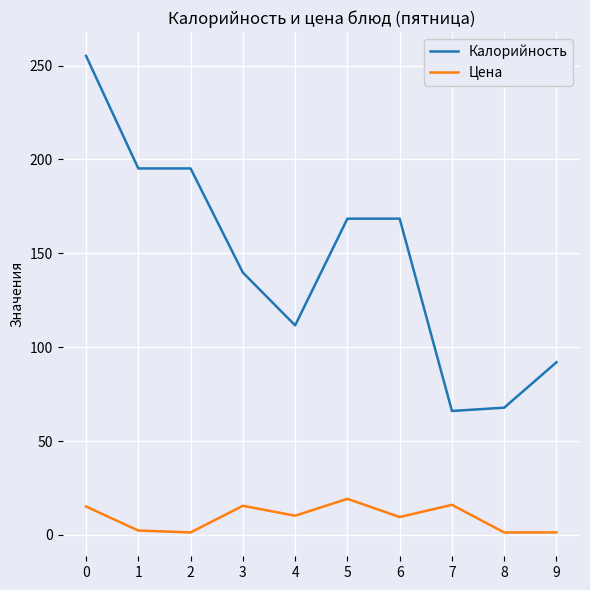

What is the minimum value for Калорийность?

66.0